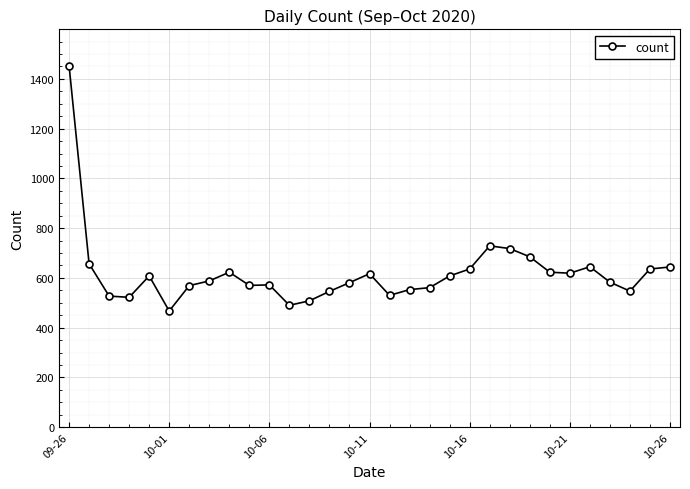

What is the difference between the second highest and second lowest values?

239